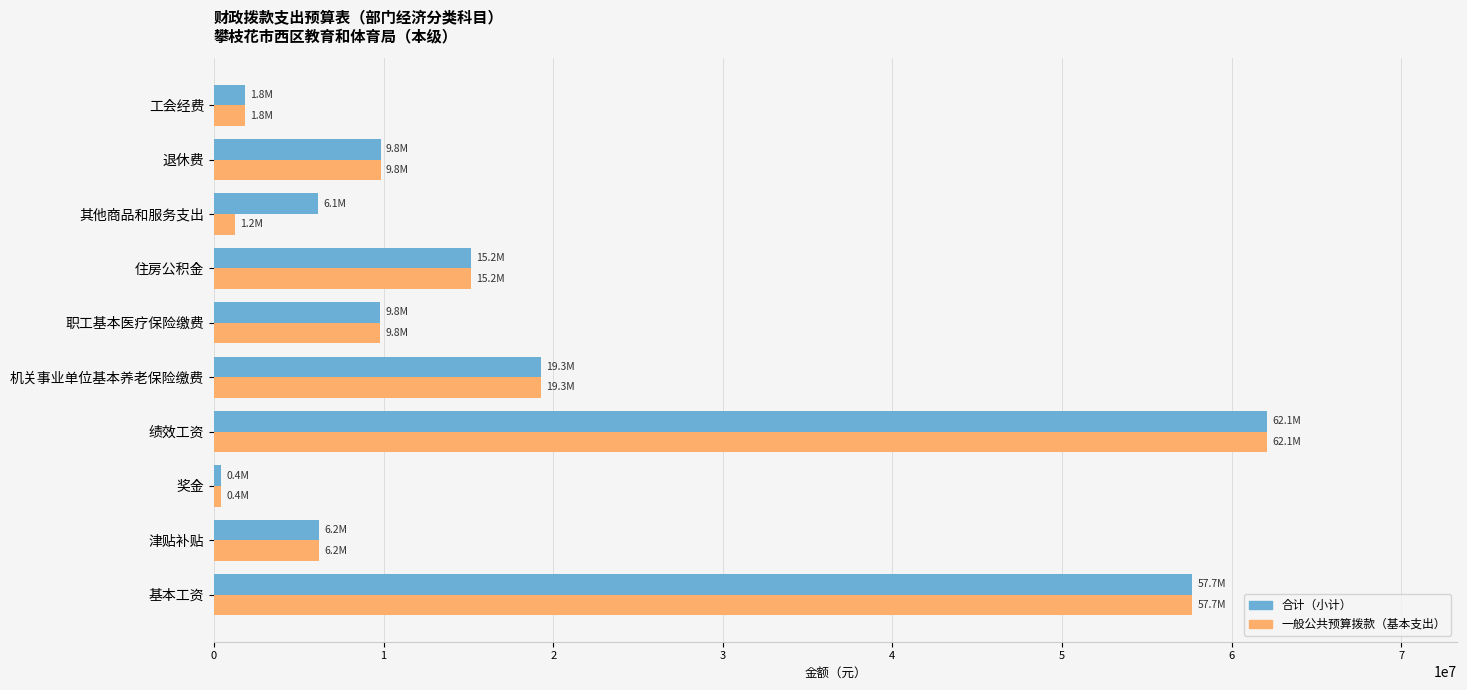

Where is 一般公共预算拨款（基本支出） nearest to the value 31269431?

机关事业单位基本养老保险缴费